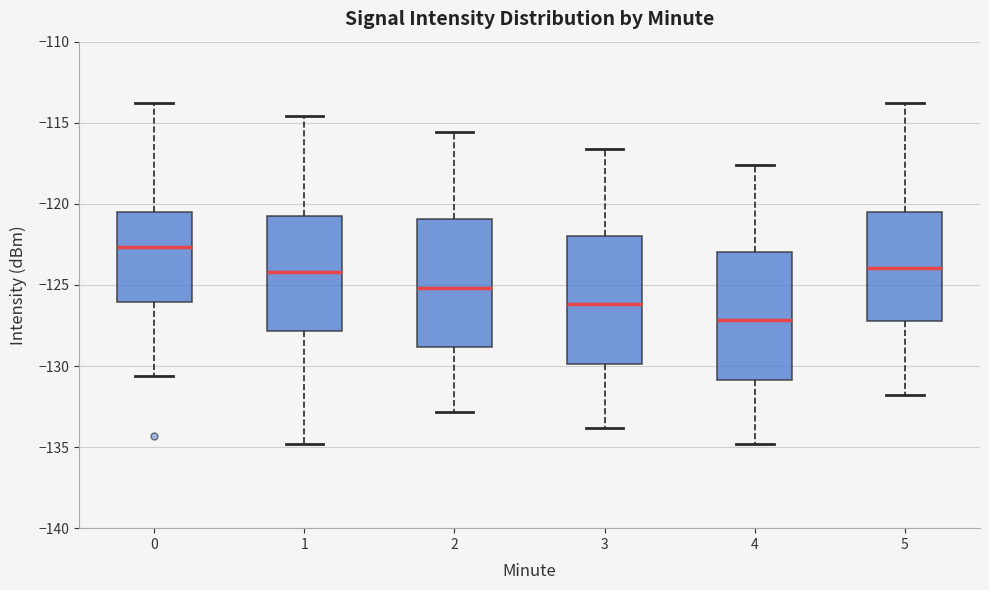

Which box's median line is the highest?

0